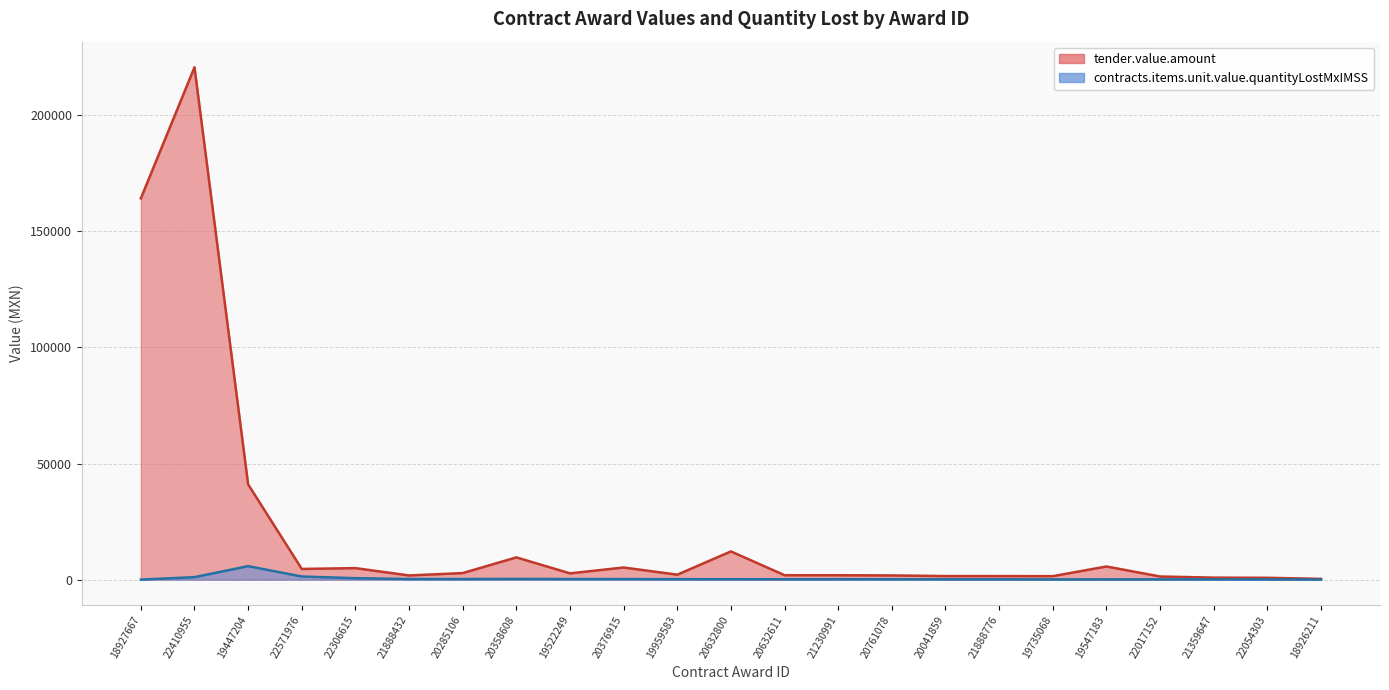

What is the minimum value for tender.value.amount?

325.0